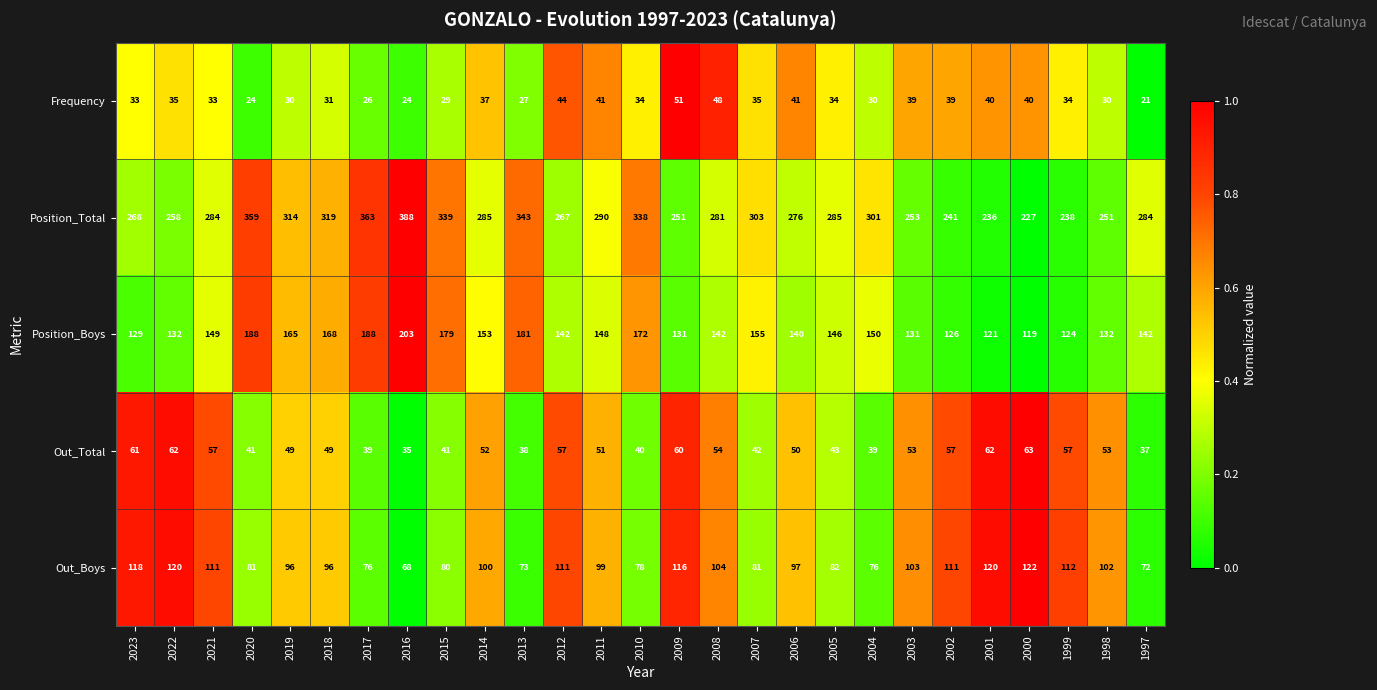

At which category does the chart reach its peak across all series?

2016